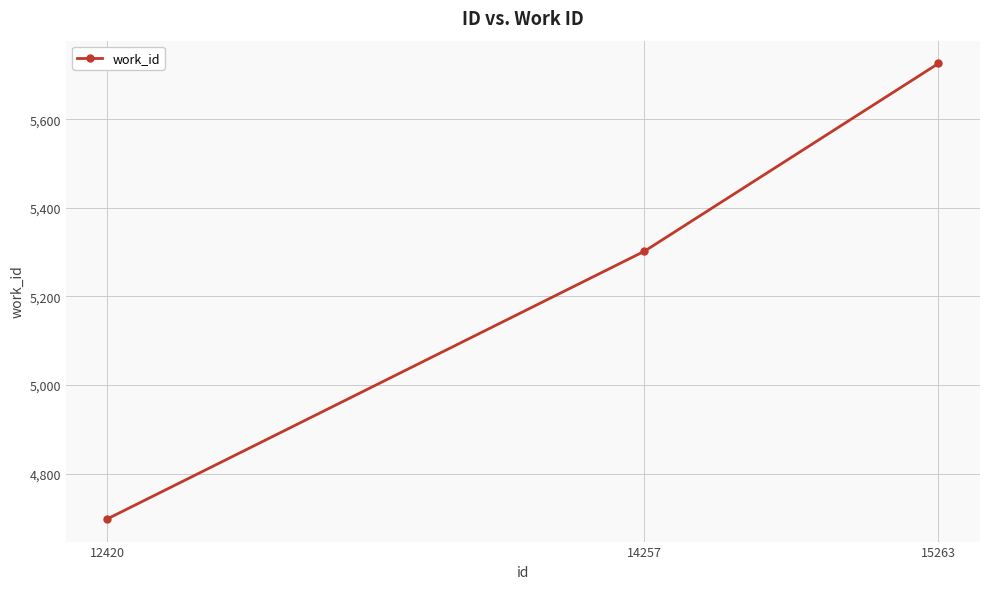

Does the chart display data point markers on the line(s)?

Yes